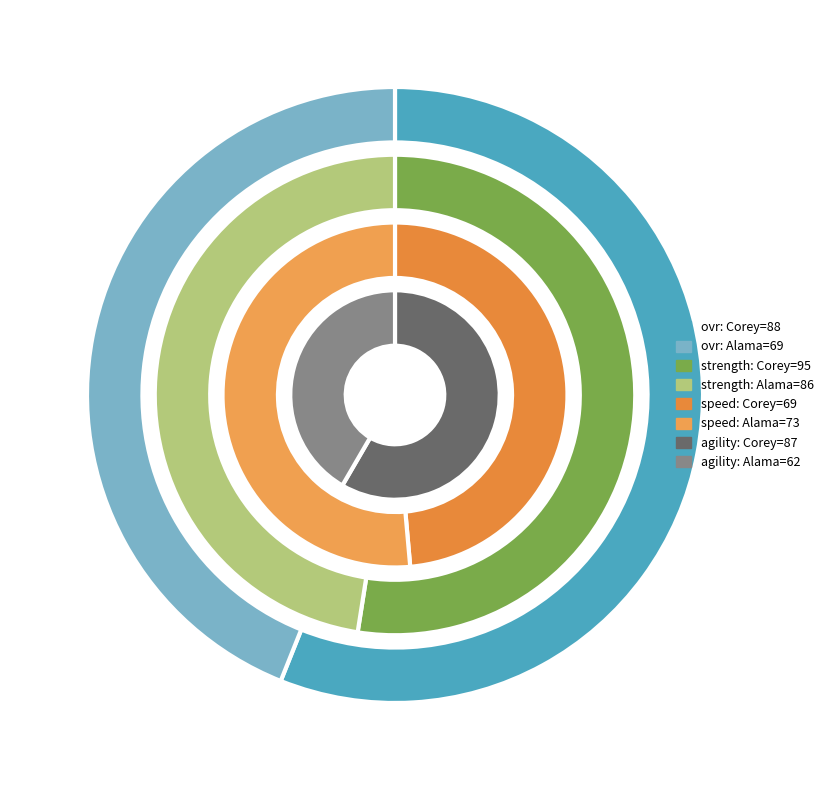

To the nearest percent, what is the difference between the Alama and Corey slice percentages?

3%